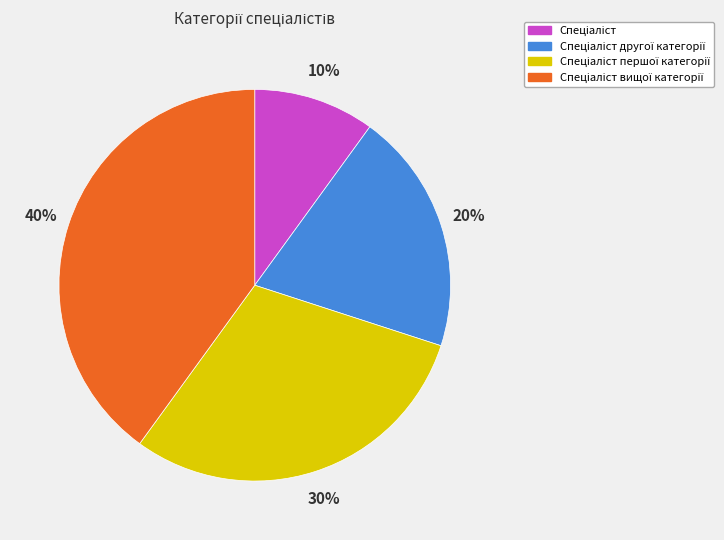

To the nearest percent, what is the average slice percentage?

25%